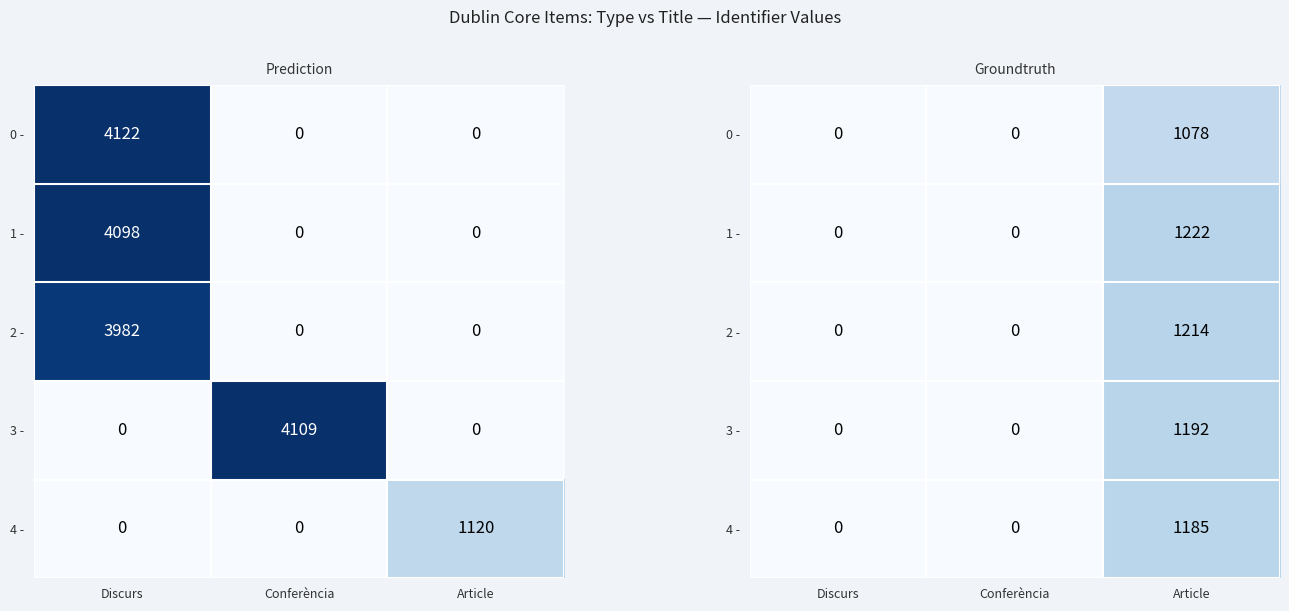

What is the sum of the 4 - values at Article and Discurs?

1185